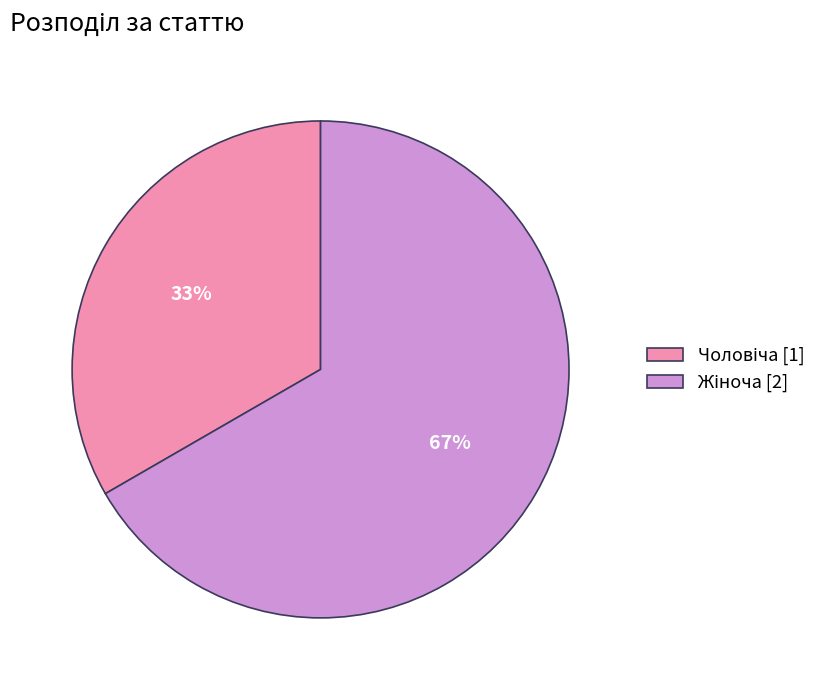

To the nearest percent, what is the average slice percentage?

50%